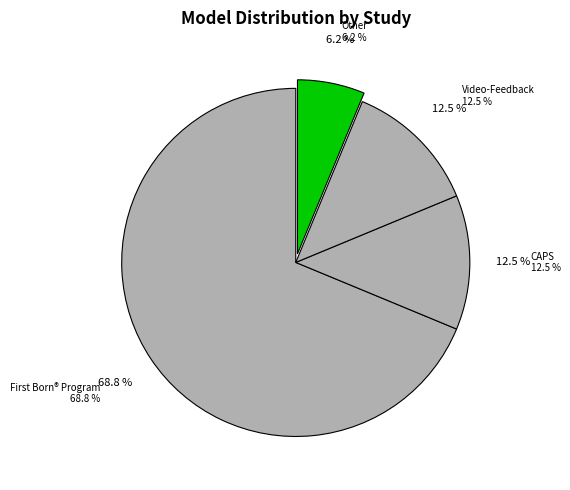

To the nearest percent, what portion does Video-Feedback Intervention to promote positive parenting represent?

12%